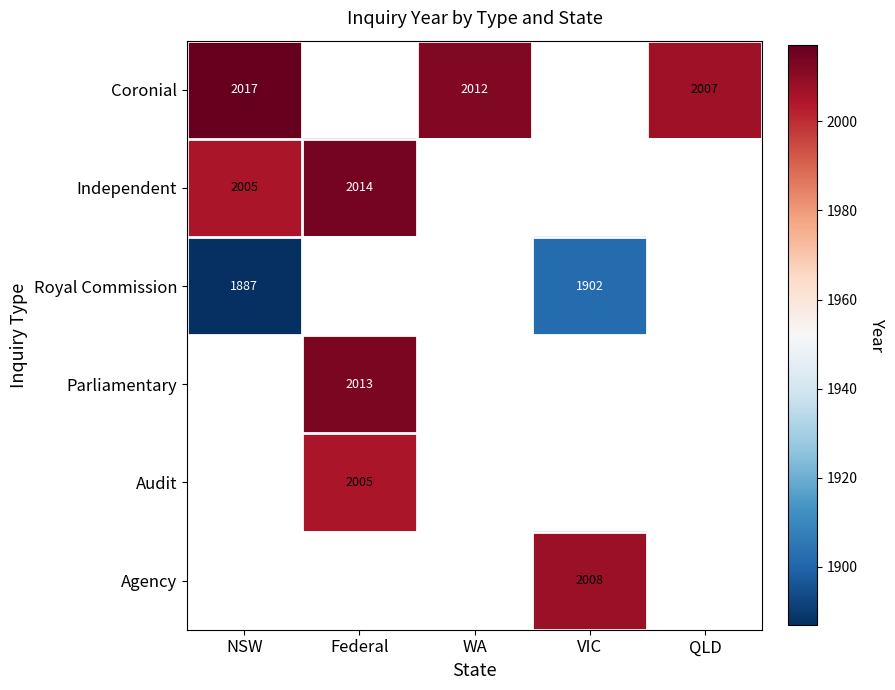

Is it true that Coronial equals 879 at WA?

False